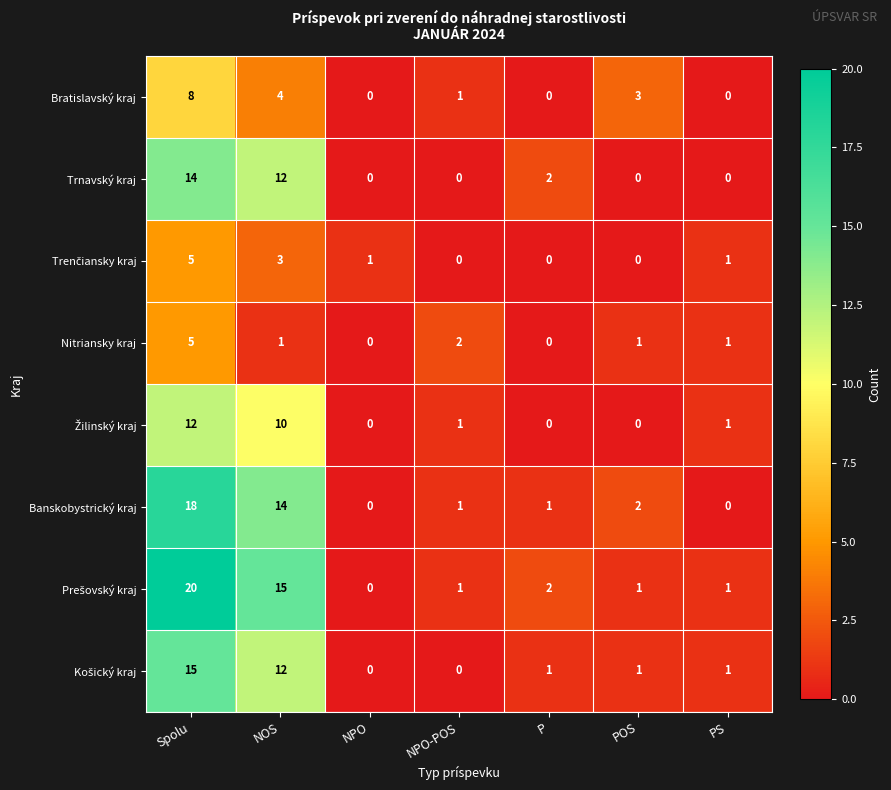

What is the difference between the Trnavský kraj values at Spolu and NPO-POS?

14